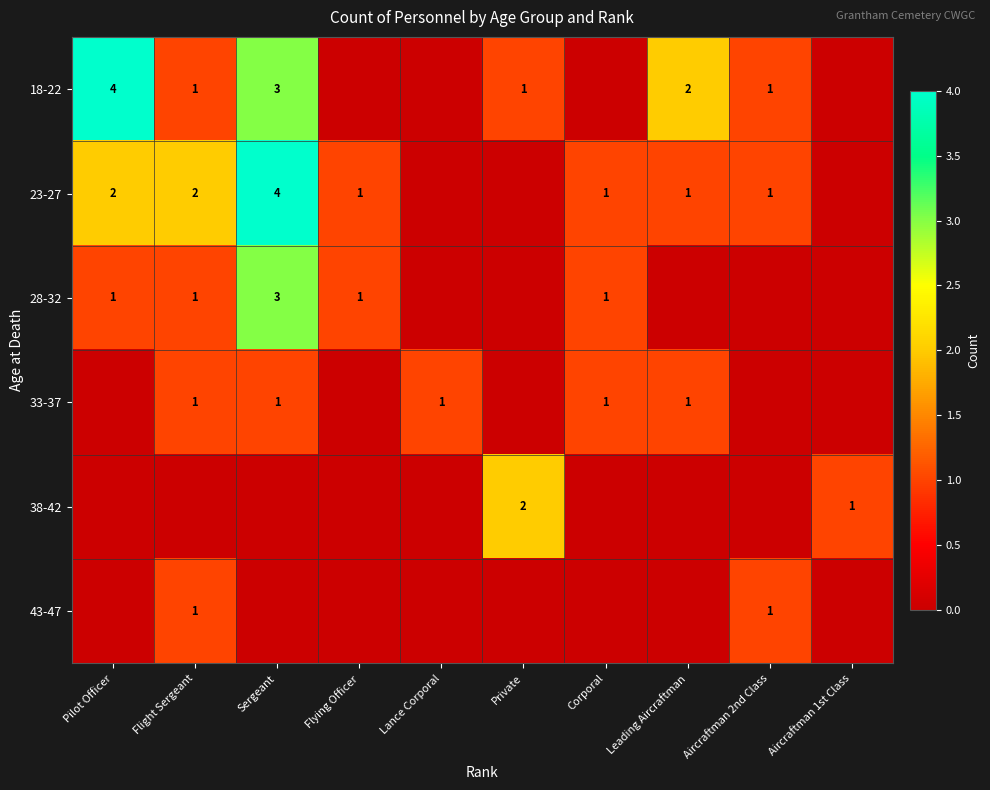

Is the value of 38-42 at Private greater than the value of 23-27 at Corporal?

Yes